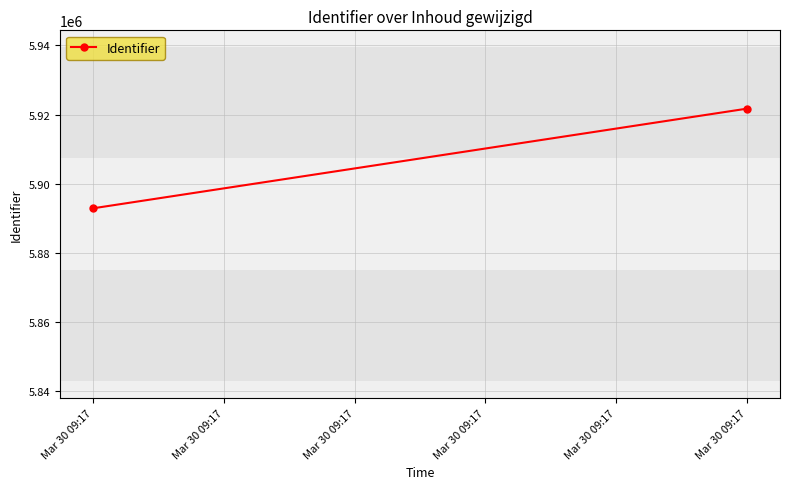

Approximately how many times larger is the value at Mar 30 09:17 compared to Mar 30 09:17?

1.0